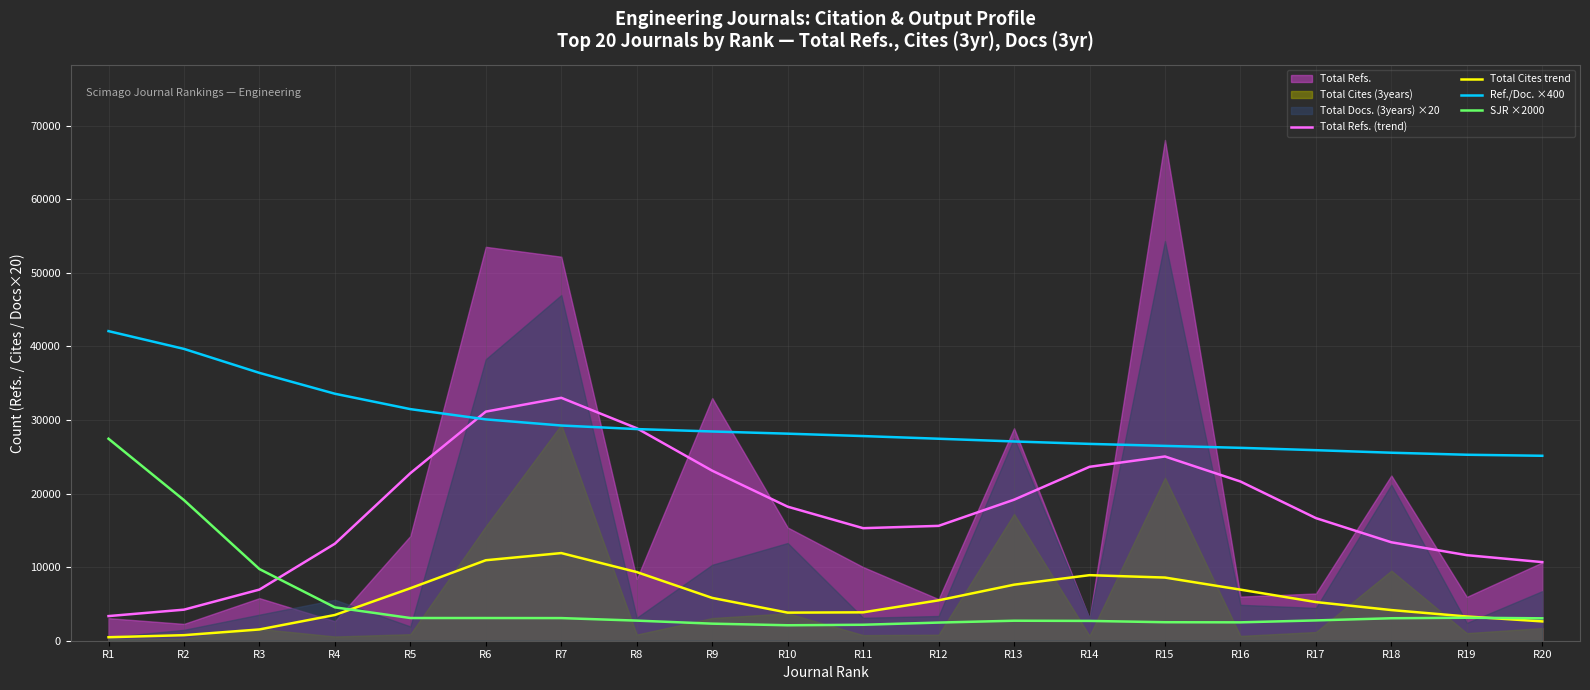

What is the approximate value of Total Cites trend at R1?

475.1